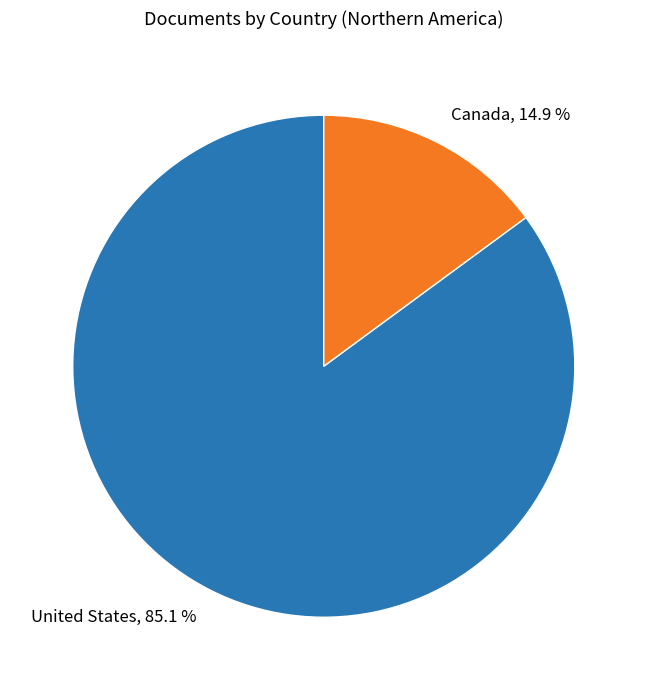

How much of the chart is everything except United States?

14.9%